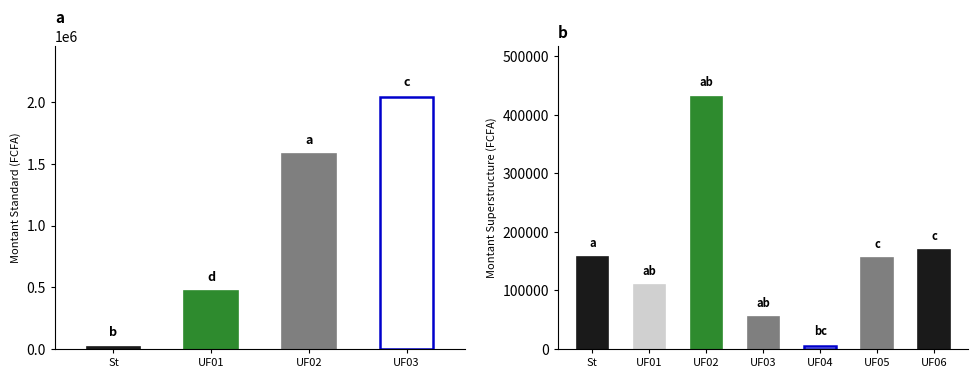

What value does the MONTANT STANDARD series have at Total Ouvrage?

2044097.5